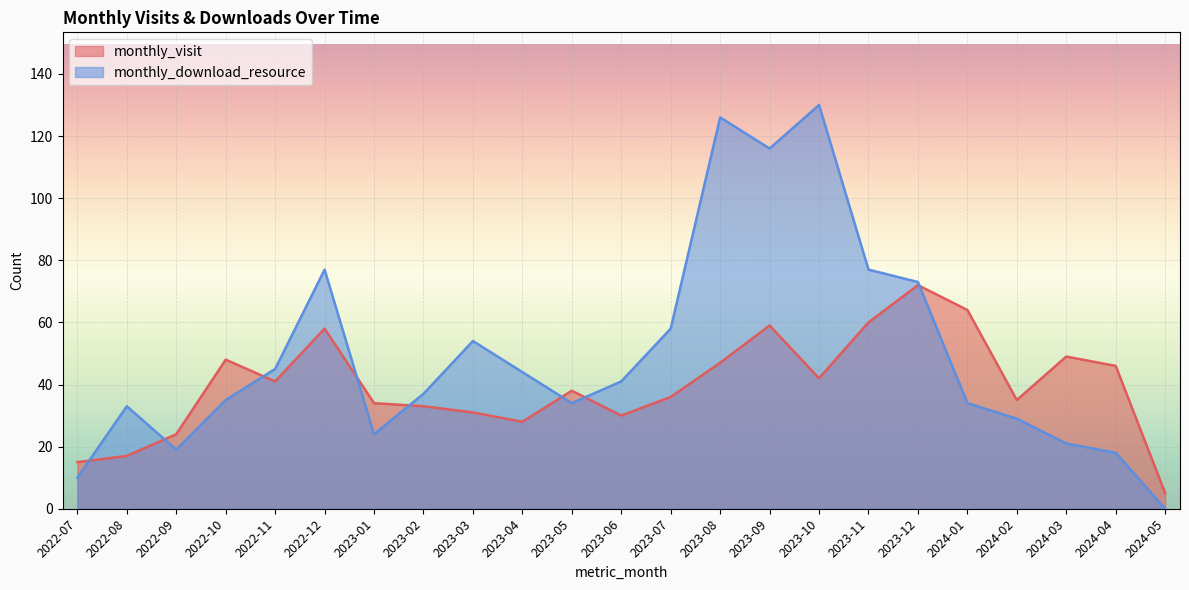

How many series are shown in this chart?

2